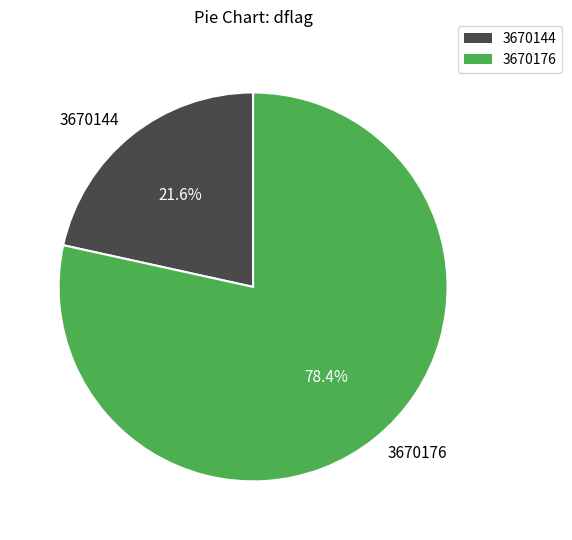

What portion of the pie excludes 3670144?

78.4%